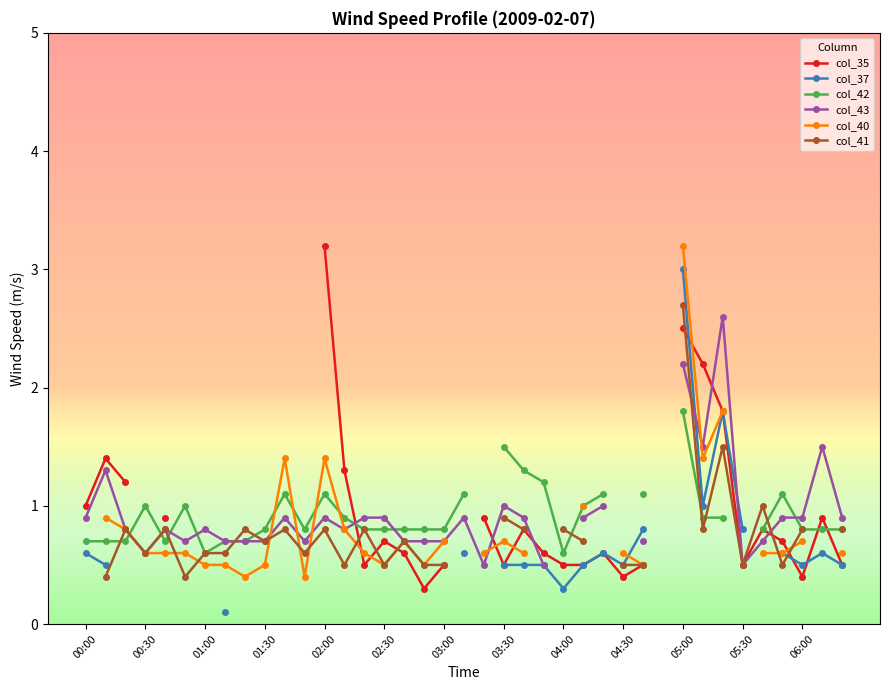

Count the col_40 values in the range 0 to 1.

26